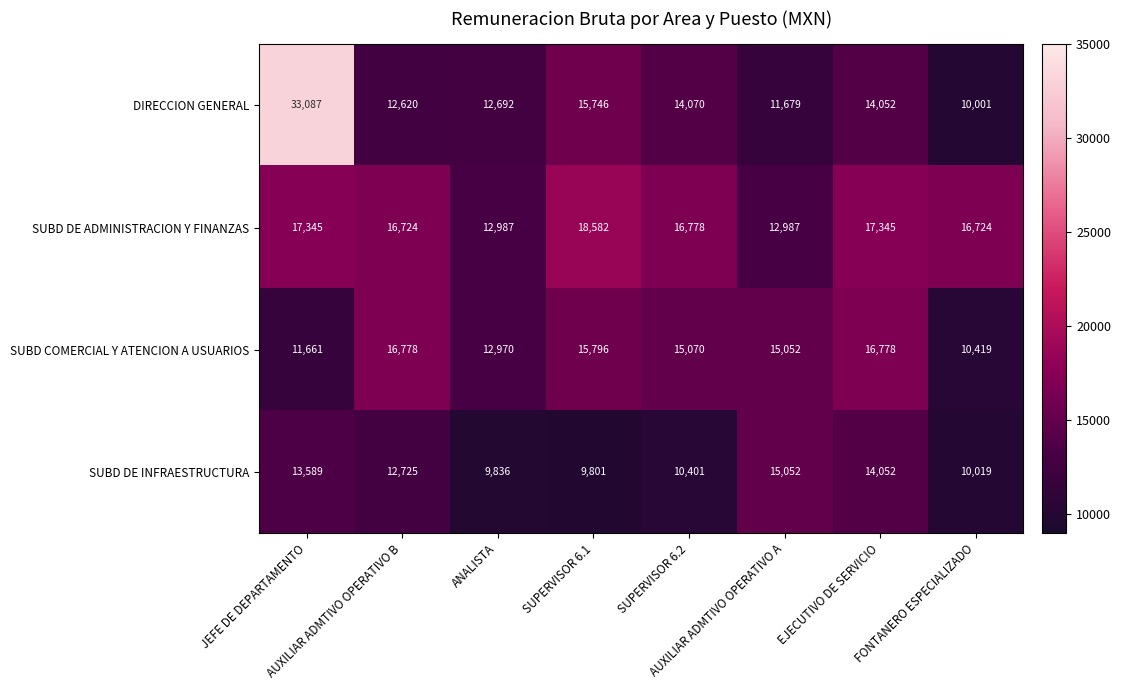

Which series has the widest spread of values?

DIRECCION GENERAL